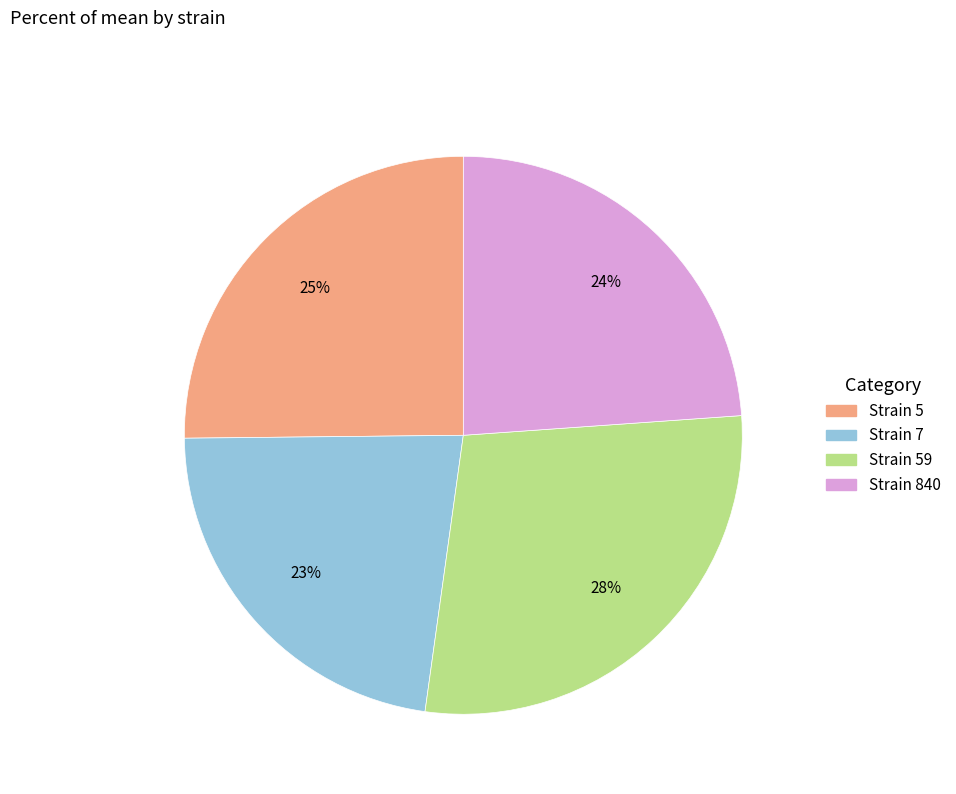

Is there a majority slice in this chart?

No